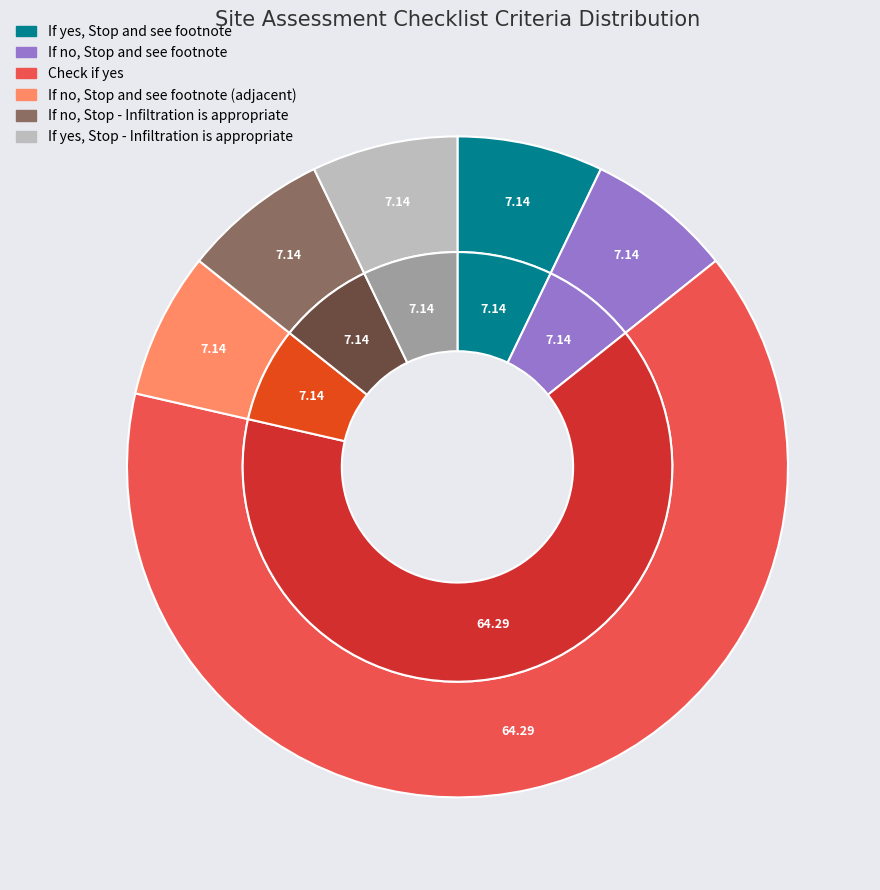

To the nearest percent, what portion does If no, Stop - Infiltration is appropriate represent?

7%